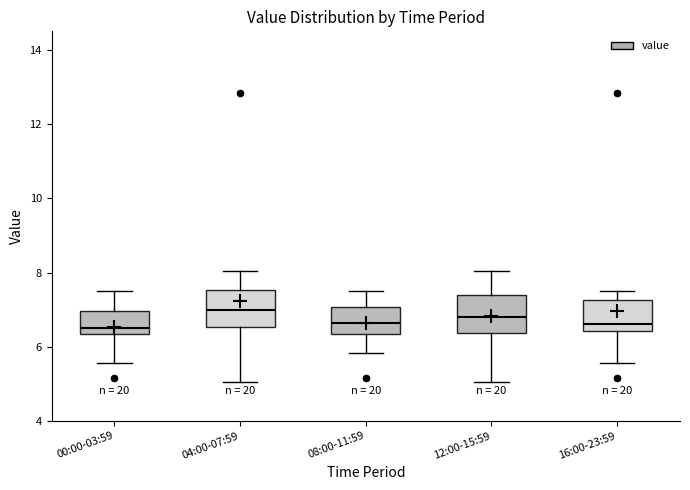

Reading left to right, transcribe this box plot: for each box, give where its median line is, the range the box spans, and where its two whiskers end, as read against the y-axis. The values are not printed on the chart, so give them approximately, as read against the axis.

00:00-03:59: median 6.6, box 6.4 to 7.0, whiskers 5.6 to 7.6
04:00-07:59: median 7.0, box 6.6 to 7.6, whiskers 5.0 to 8.0
08:00-11:59: median 6.6, box 6.4 to 7.0, whiskers 5.8 to 7.6
12:00-15:59: median 6.8, box 6.4 to 7.4, whiskers 5.0 to 8.0
16:00-23:59: median 6.6, box 6.4 to 7.2, whiskers 5.6 to 7.6